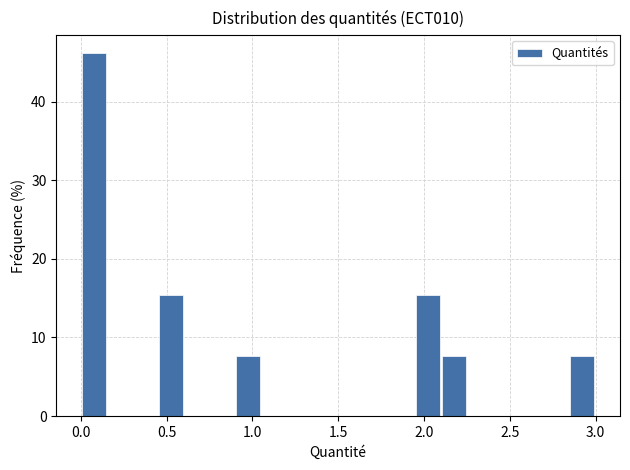

Around what value on the x-axis is the tallest bar? Give the approximate position of its centre, as read against the axis.

0.10